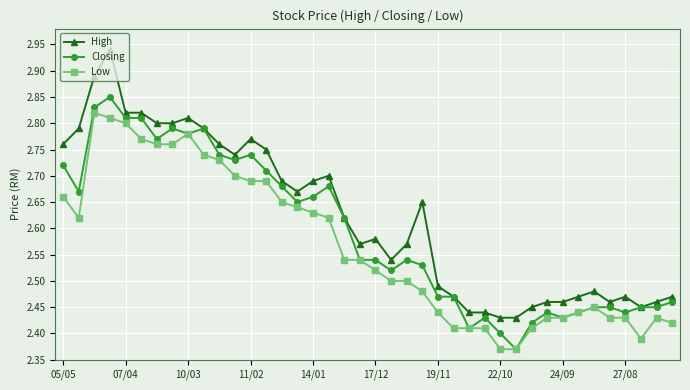

Is this an area chart (filled region under the line)?

No